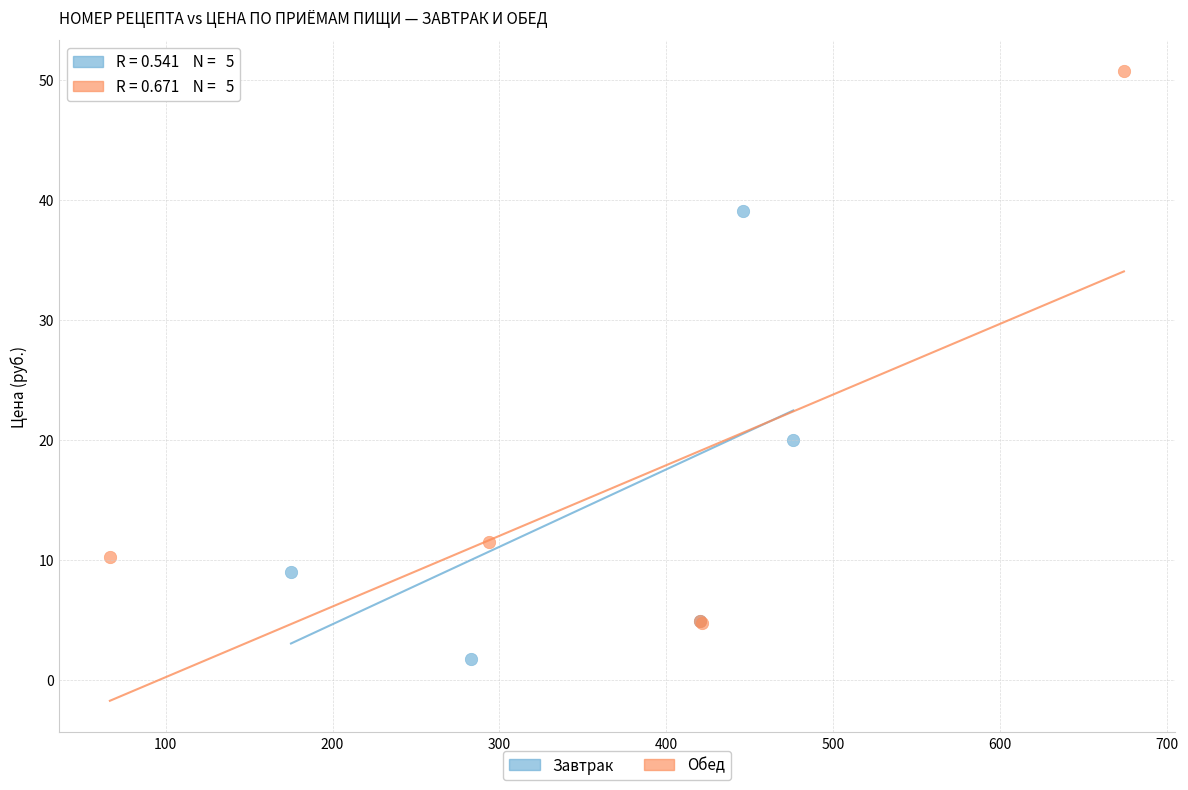

Which series has the widest spread of Y values?

Обед